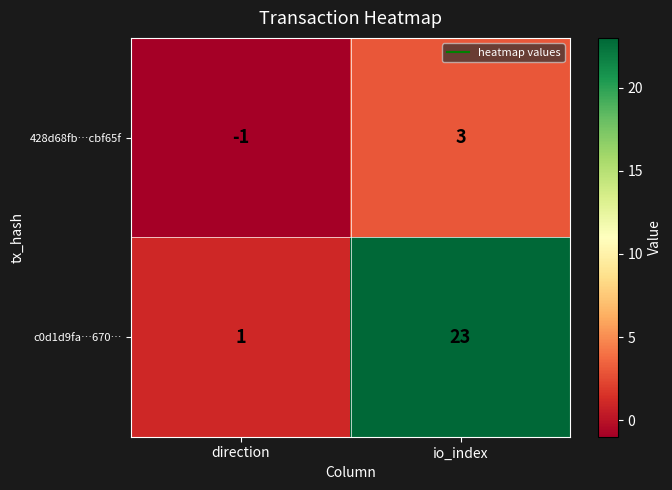

Reading left to right, transcribe all the data shown in this chart.

428d68fb…cbf65f: -1	3
c0d1d9fa…670…: 1	23